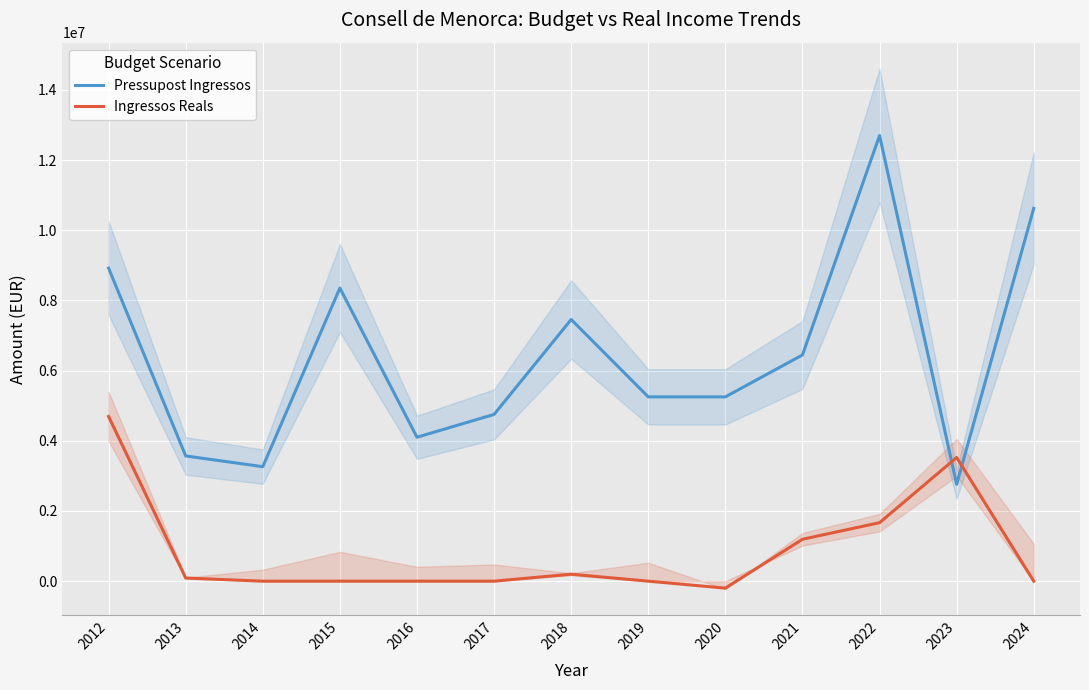

Which series has the largest range (max minus min)?

Pressupost Ingressos